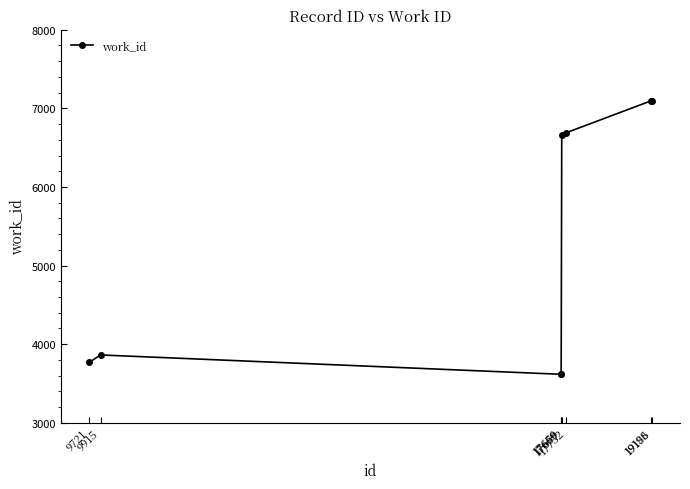

What is the change in value from 9915 to 17679?

+2804